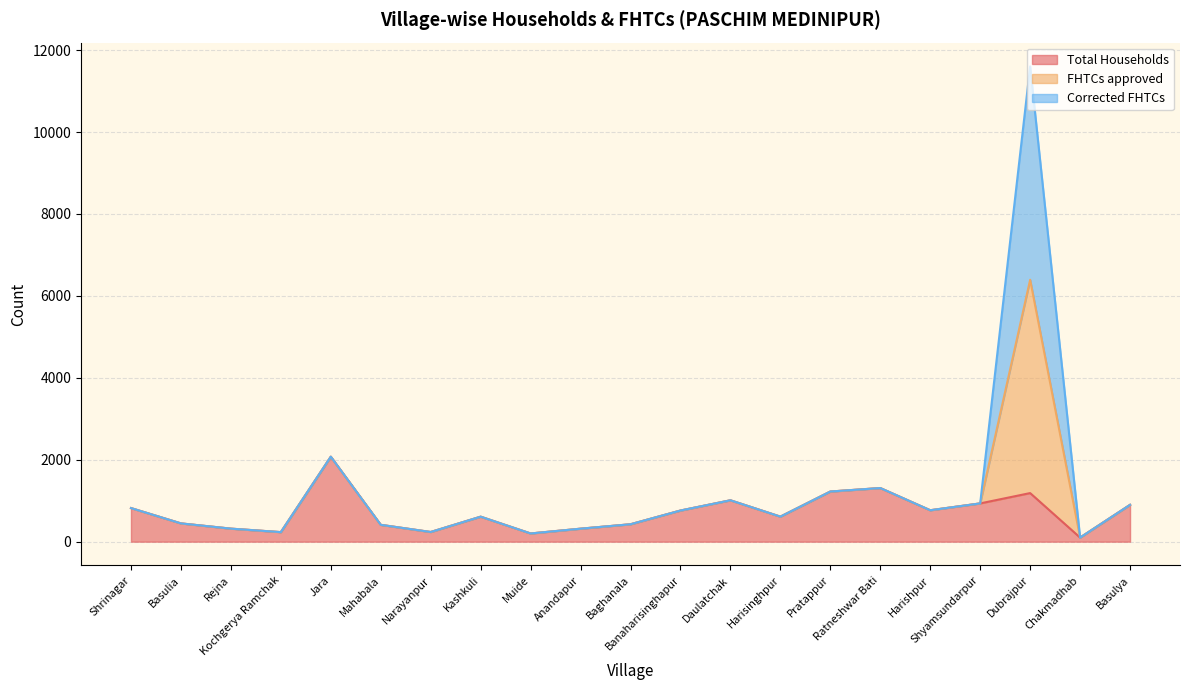

Does the chart have visible grid lines?

Yes